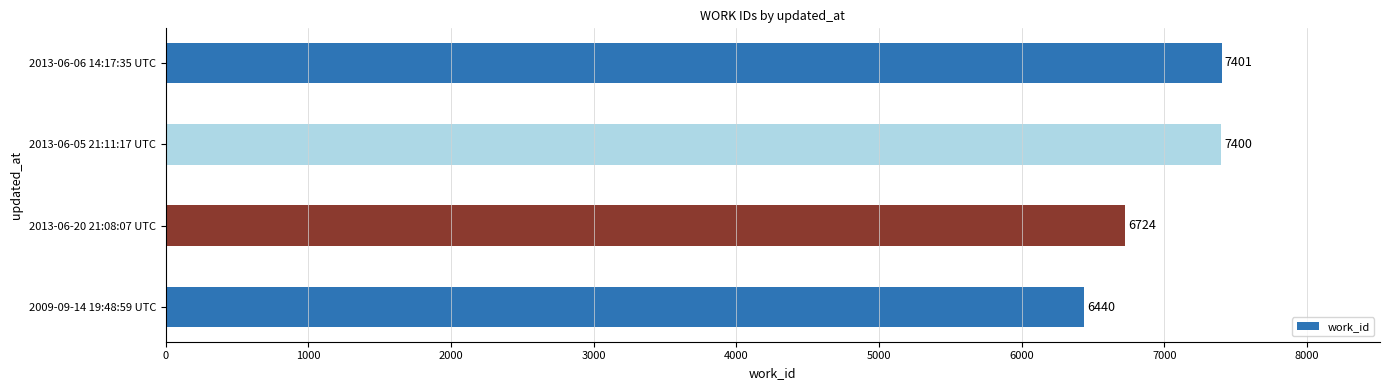

List the labels in order of value, largest first.

2013-06-06 14:17:35 UTC, 2013-06-05 21:11:17 UTC, 2013-06-20 21:08:07 UTC, 2009-09-14 19:48:59 UTC